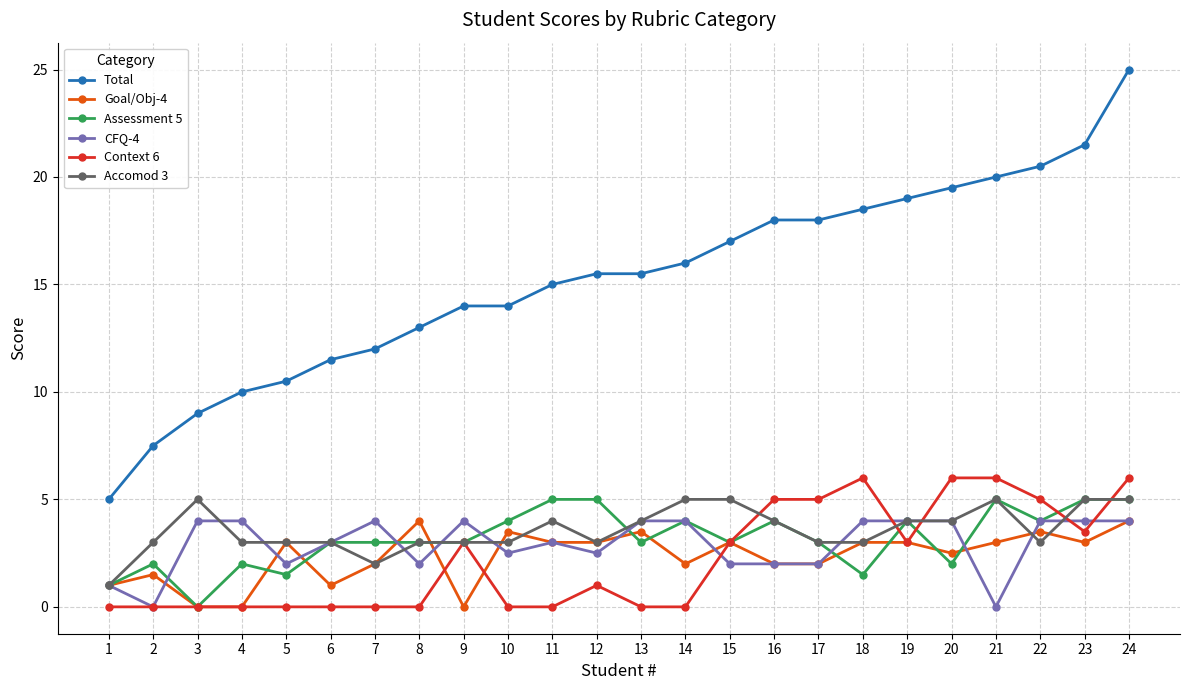

Count the Goal/Obj-4 values in the range 2 to 3.

13